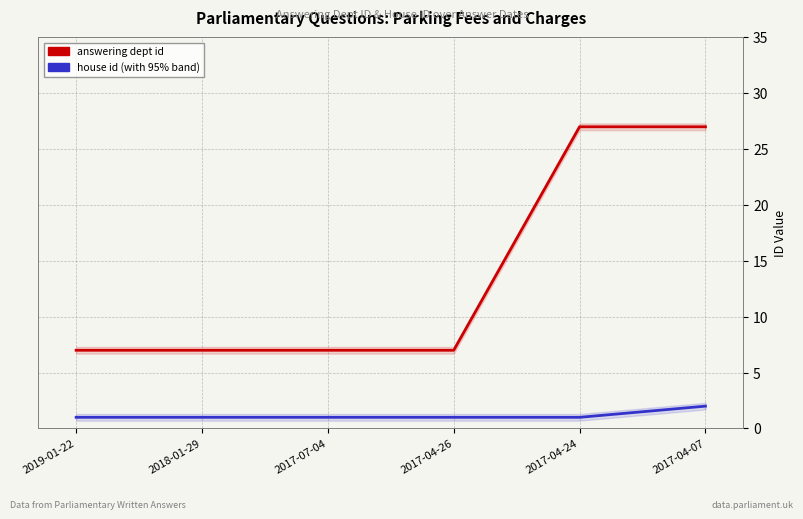

What is the sum of all answering dept id values?

82